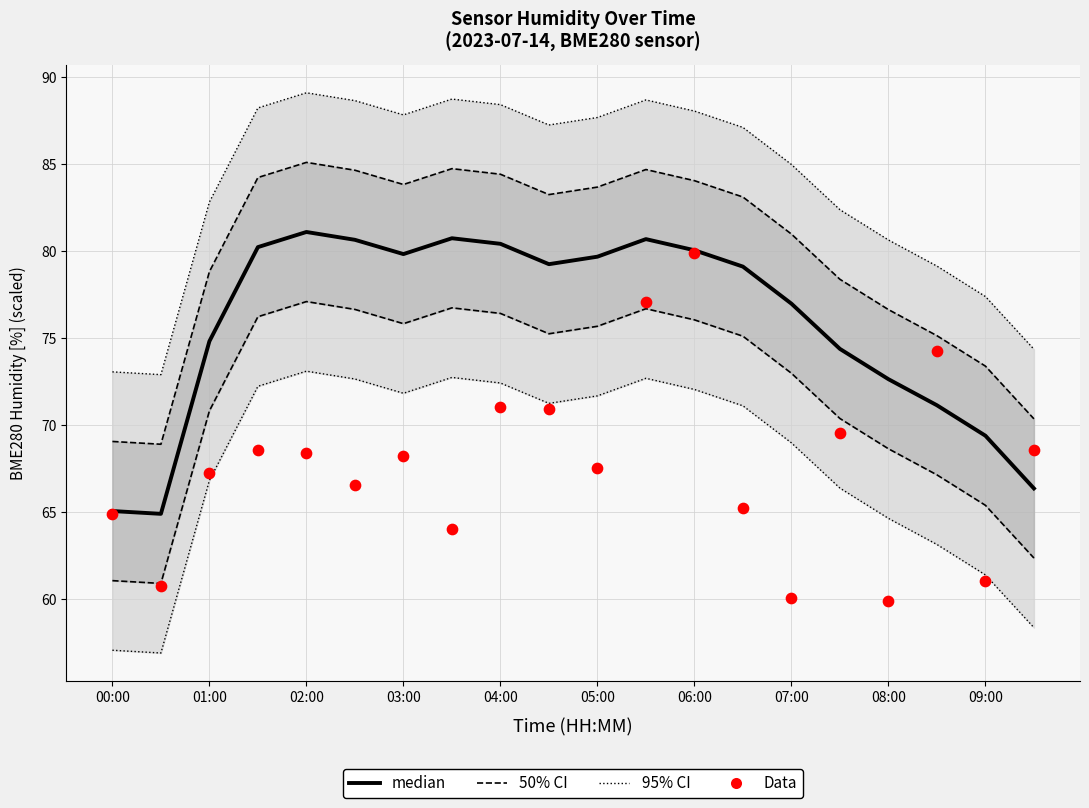

Which series reaches the maximum Y coordinate?

95% CI